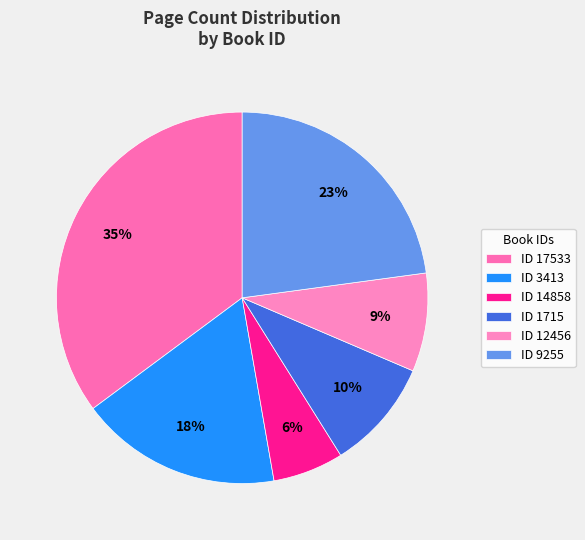

Rank the categories by value from lowest to highest.

ID 14858, ID 12456, ID 1715, ID 3413, ID 9255, ID 17533